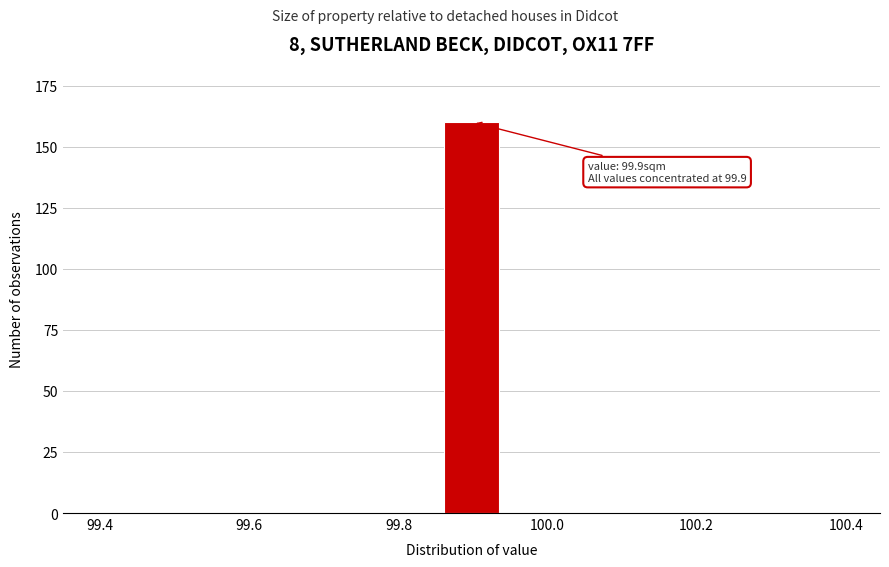

Around what value on the x-axis is the tallest bar? Give the approximate position of its centre, as read against the axis.

99.90